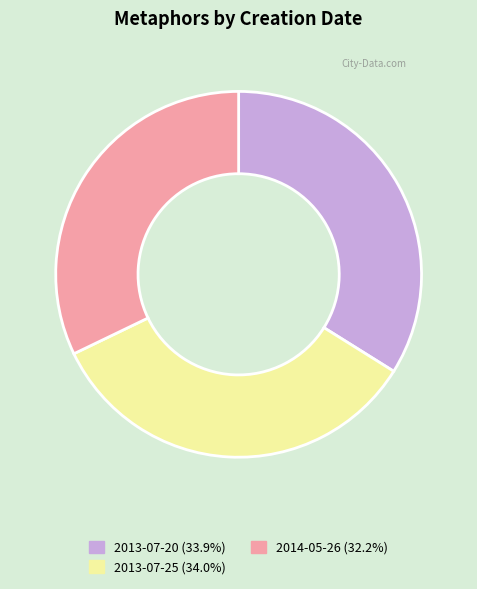

Combined, do 2013-07-25 and 2014-05-26 account for over 50%?

Yes